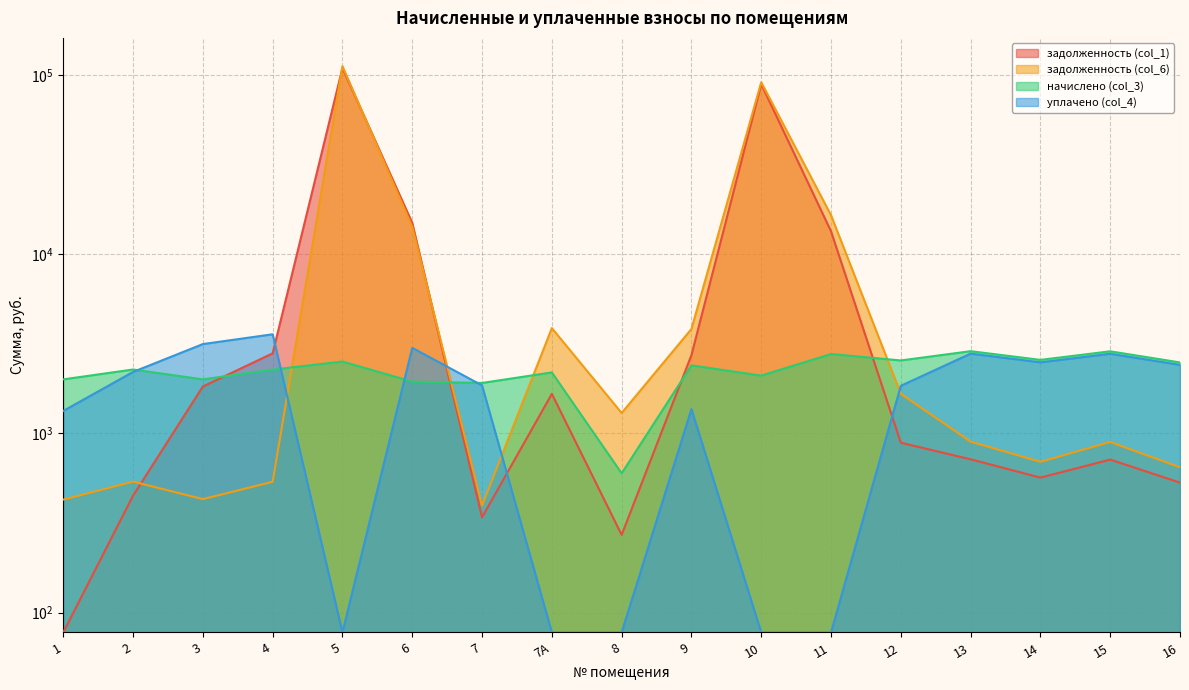

Which category has the lowest value in the начислено (col_3) series?

8